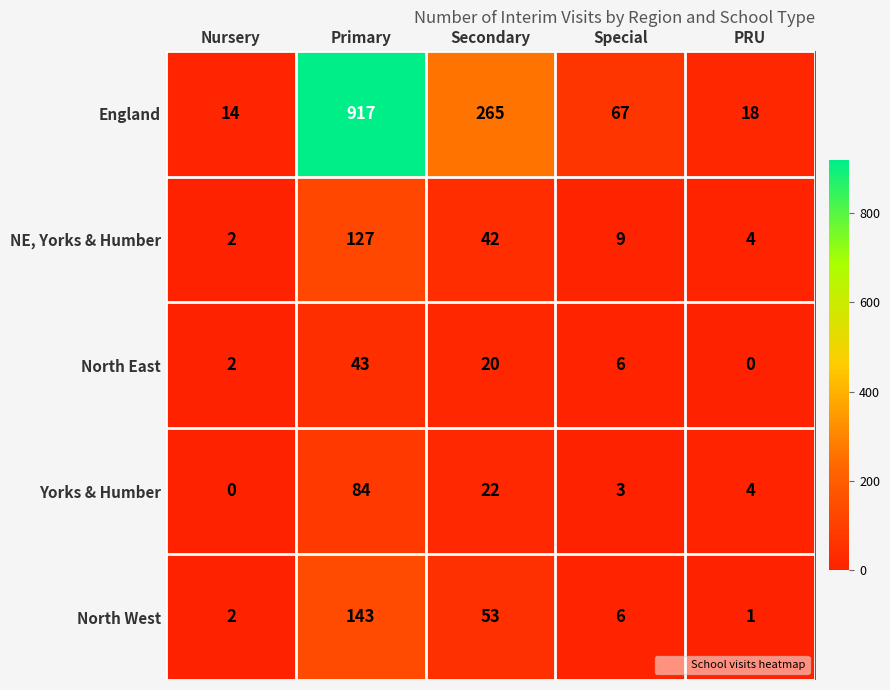

Is it true that North East equals 20 at Secondary?

True